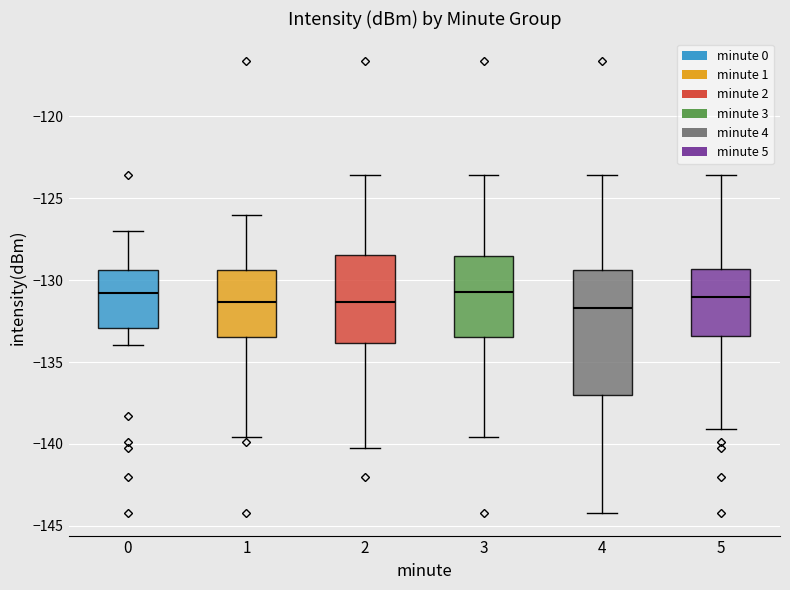

Reading left to right, transcribe this box plot: for each box, give where its median line is, the range the box spans, and where its two whiskers end, as read against the y-axis. The values are not printed on the chart, so give them approximately, as read against the axis.

0: median -131.0, box -133.0 to -129.5, whiskers -134.0 to -127.0
1: median -131.5, box -133.5 to -129.5, whiskers -139.5 to -126.0
2: median -131.5, box -134.0 to -128.5, whiskers -140.0 to -123.5
3: median -130.5, box -133.5 to -128.5, whiskers -139.5 to -123.5
4: median -131.5, box -137.0 to -129.5, whiskers -144.0 to -123.5
5: median -131.0, box -133.5 to -129.5, whiskers -139.0 to -123.5